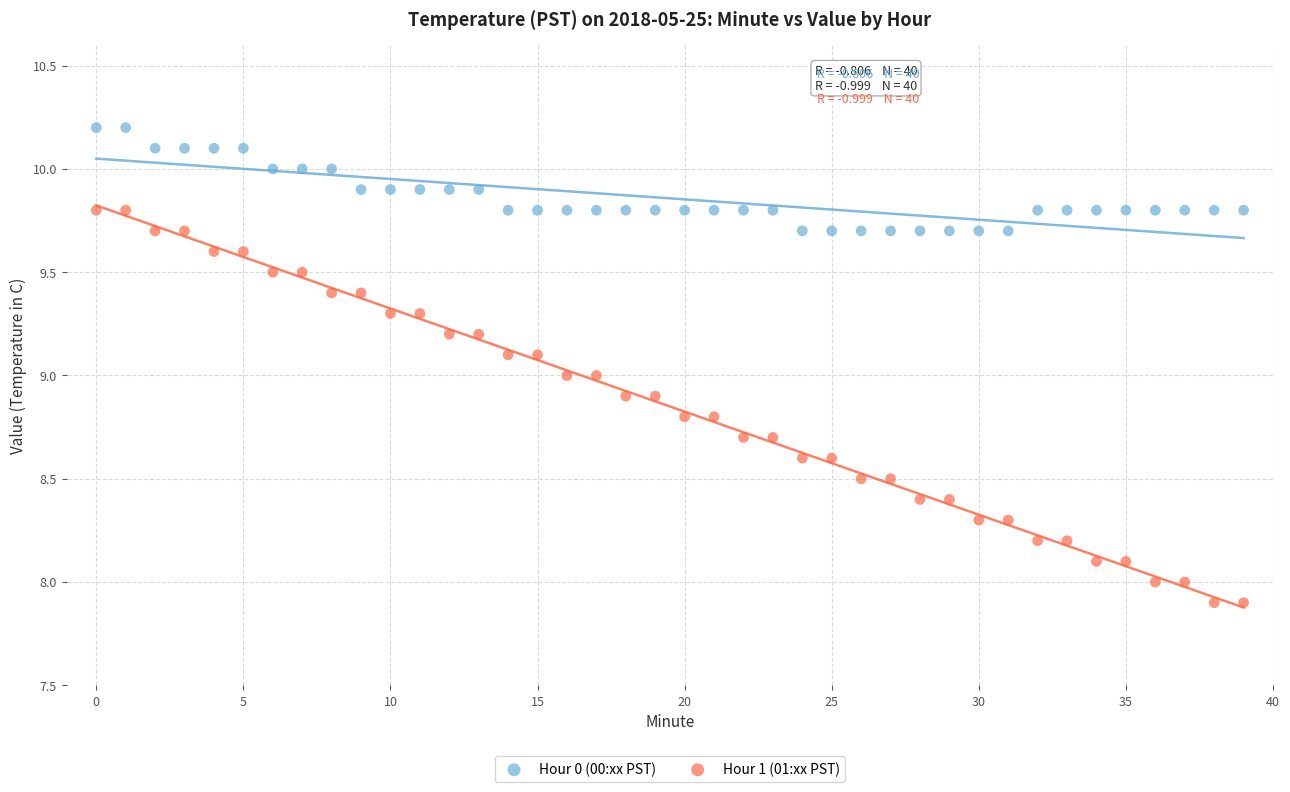

Which series contains the lowest Y value?

Hour 1 (01:xx PST)